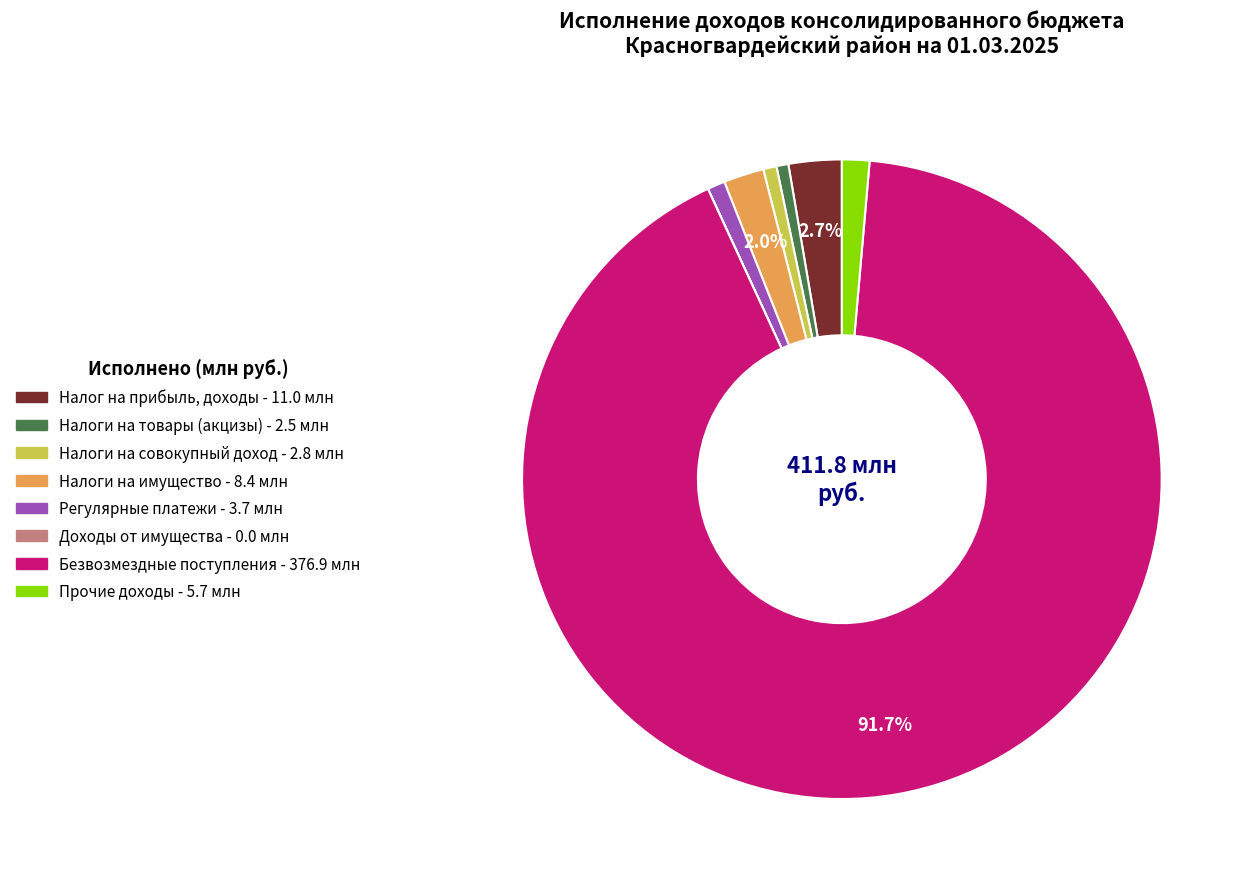

Does any single category account for the majority?

Yes